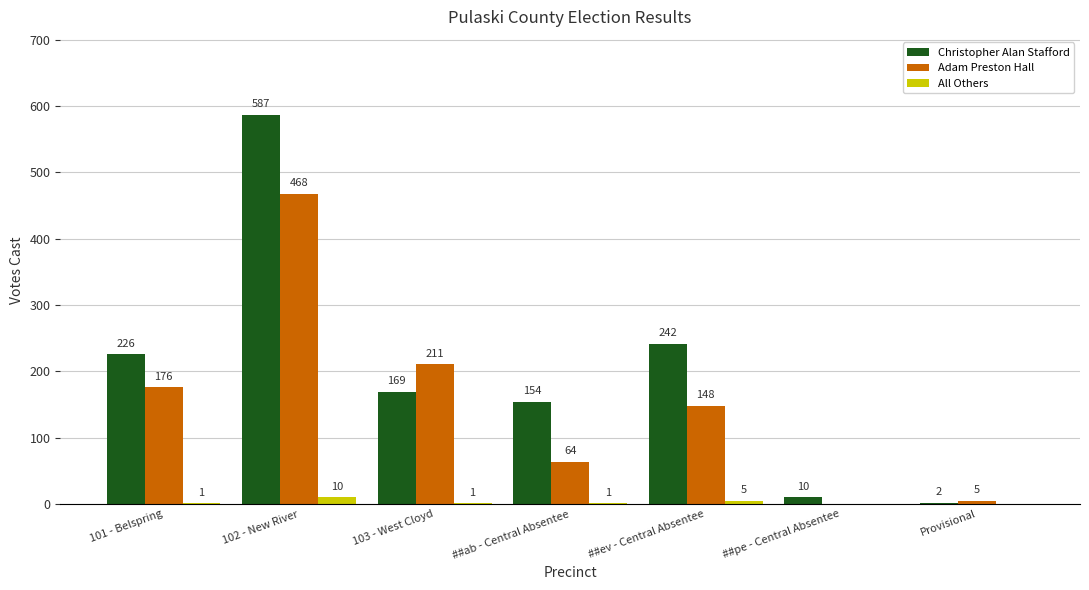

Is the value of Christopher Alan Stafford at ##ab - Central Absentee greater than the value of Adam Preston Hall at 101 - Belspring?

No